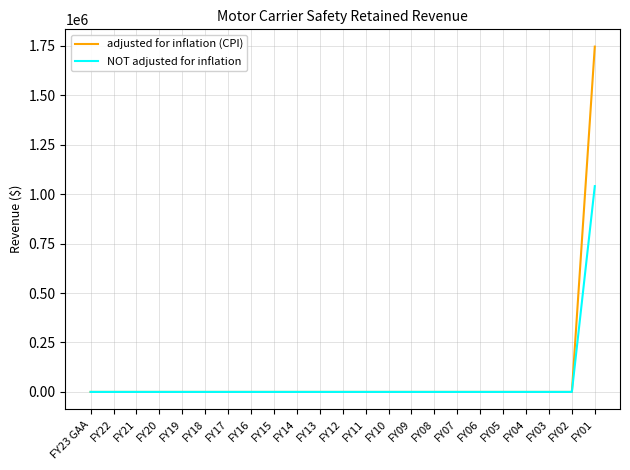

What are all the series names shown in the legend?

adjusted for inflation (CPI), NOT adjusted for inflation